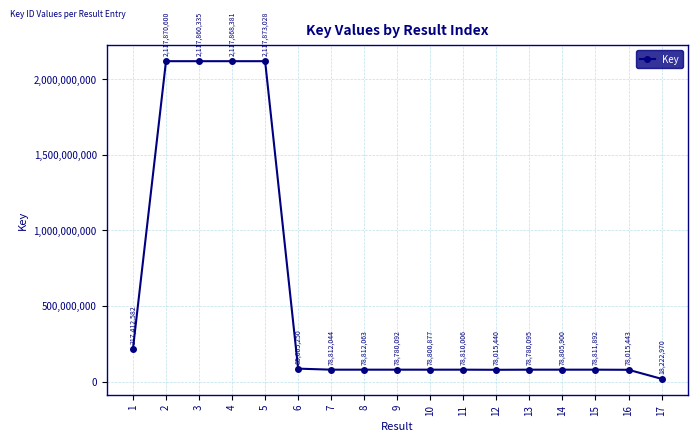

List the labels in order of value, largest first.

5, 2, 4, 3, 1, 6, 8, 7, 15, 11, 14, 10, 13, 9, 16, 12, 17